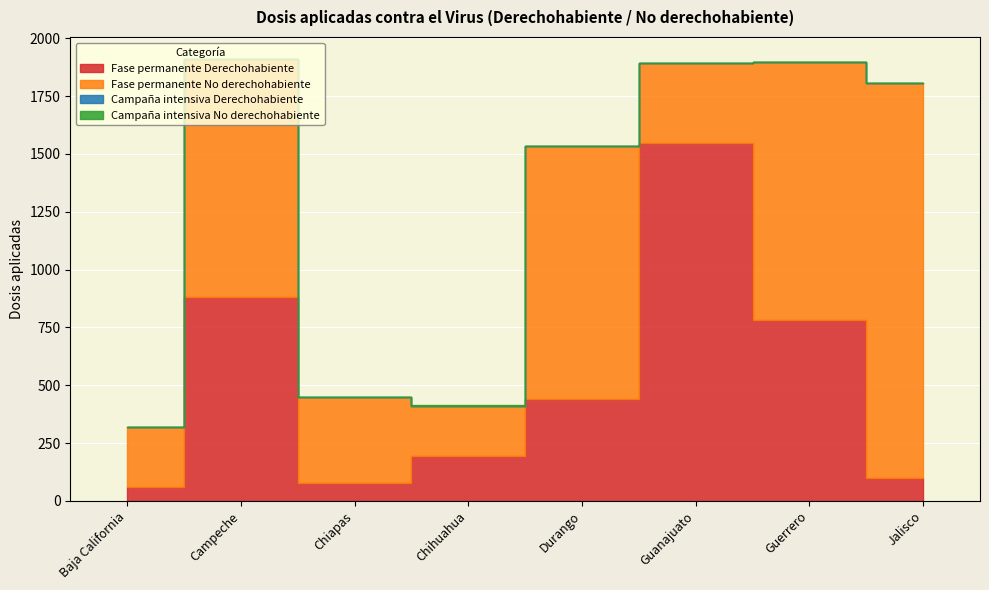

The value of Fase permanente Derechohabiente at Chihuahua is 60. True or false?

False